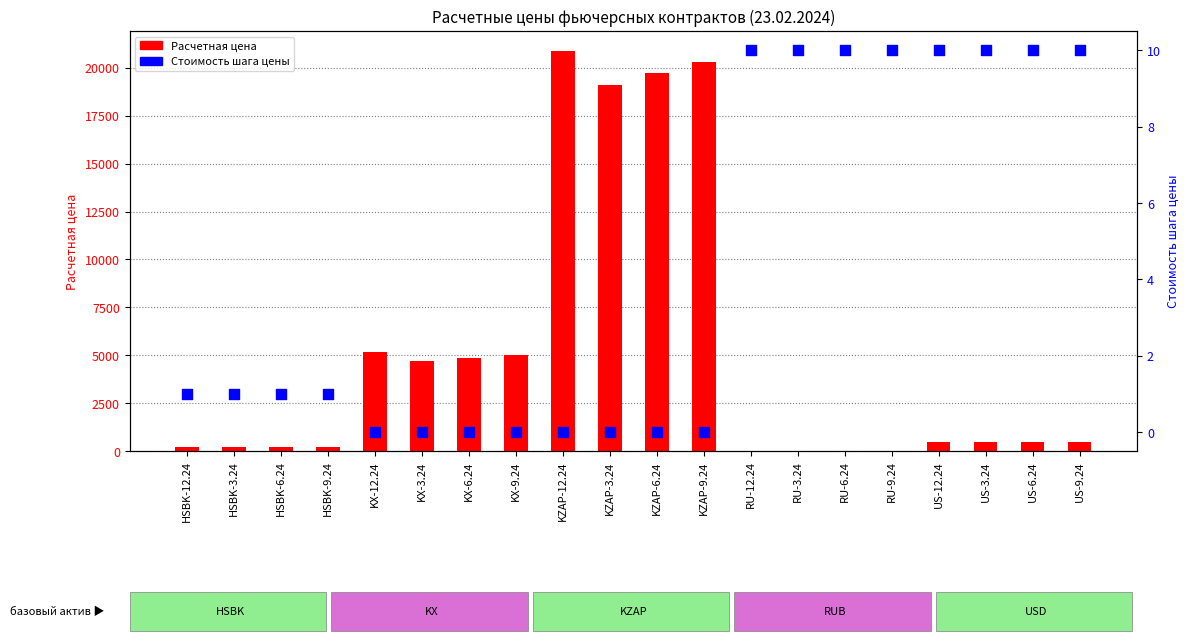

What are all the series names shown in the legend?

Расчетная цена, Стоимость шага цены